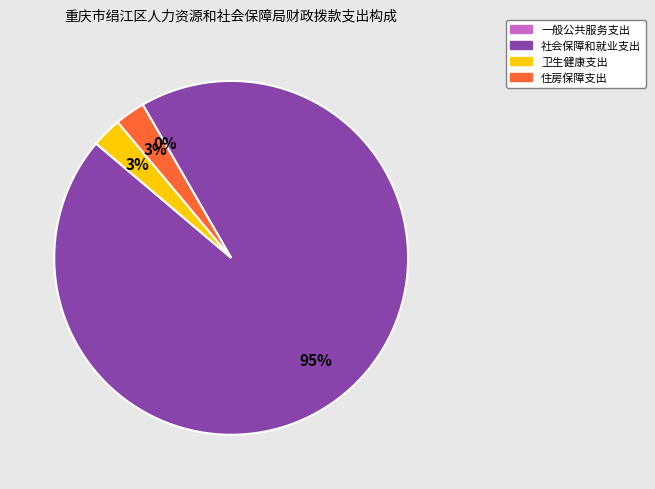

Count the number of slices in the pie.

4